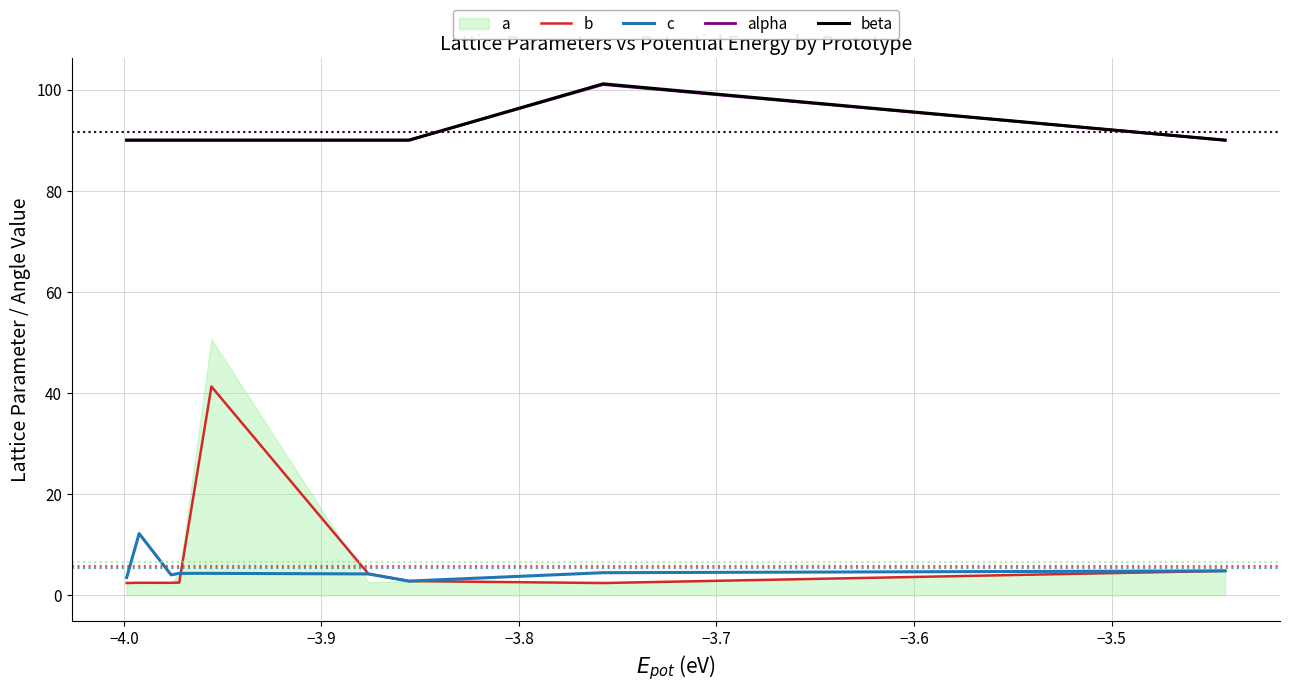

What is the approximate value of b at −3.8?

2.5